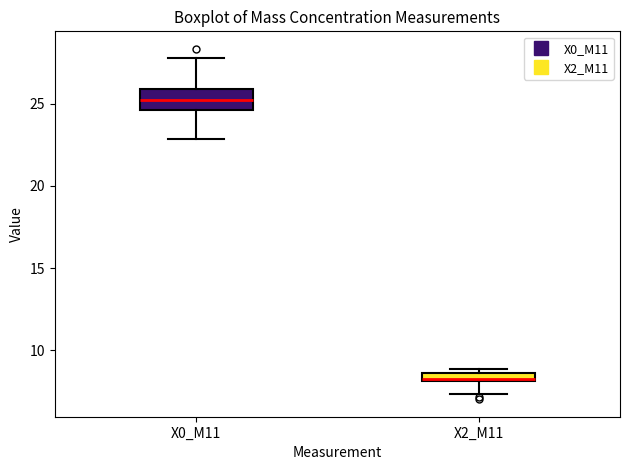

Where does the lower whisker of the box for X2_M11 end on the y-axis? The values are not printed on the chart, so give them approximately, as read against the axis.

7.5